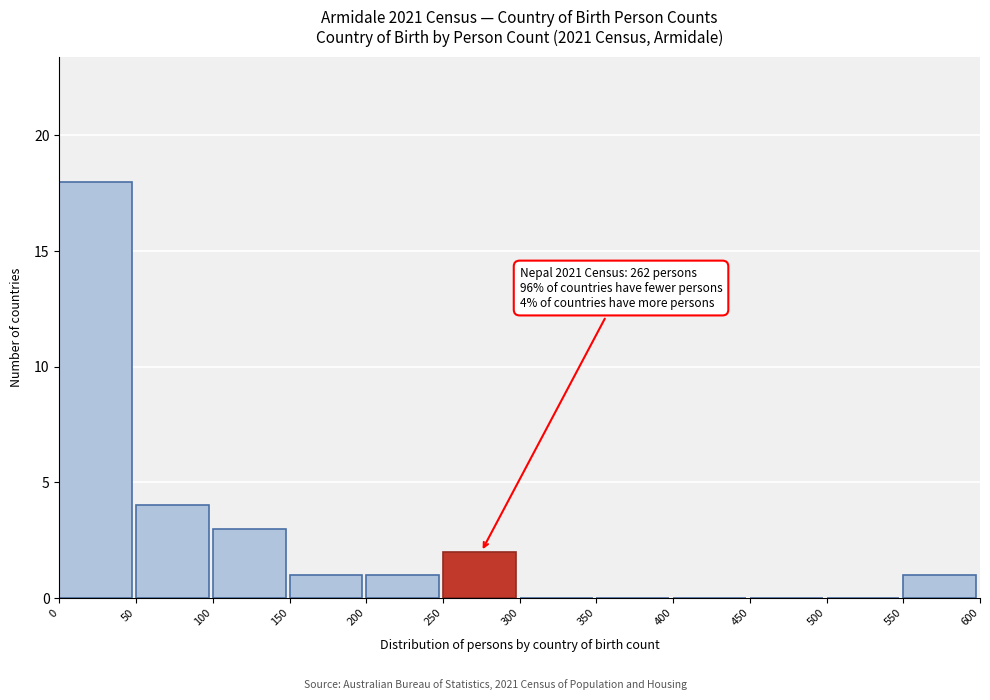

Which range on the x-axis has the tallest bar?

0 to 50